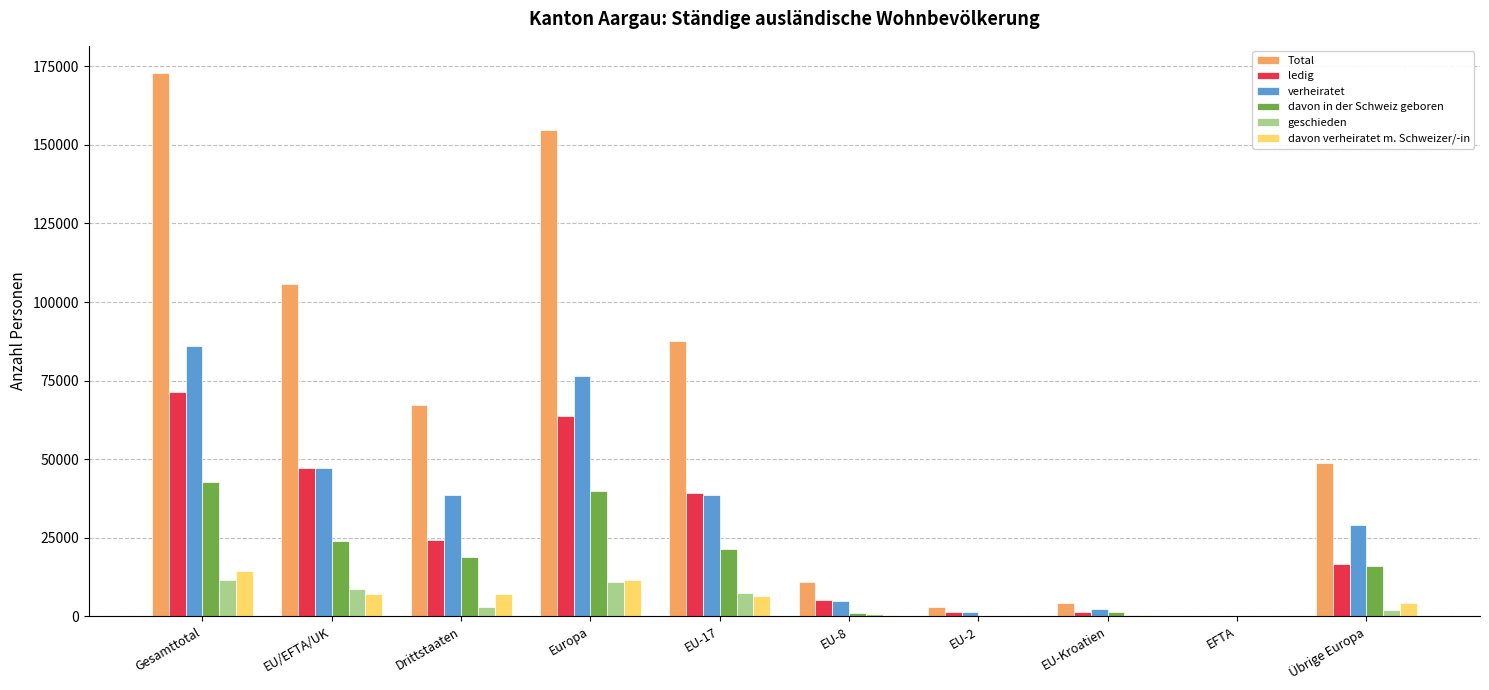

How many groups of bars are there?

10